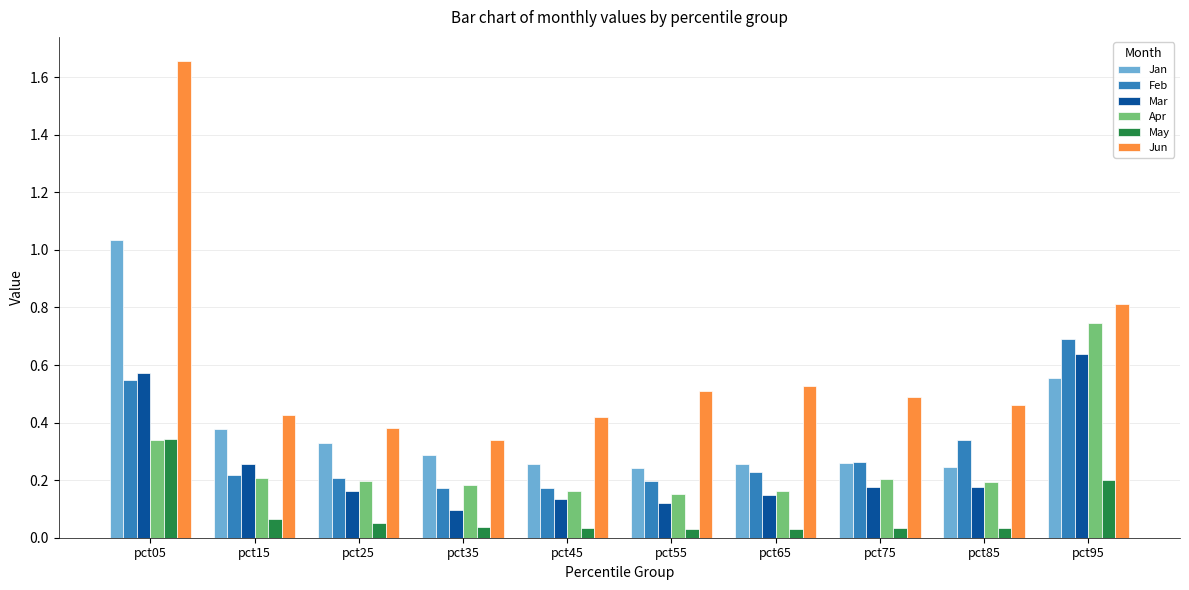

How many Jun values are between 0 and 1?

9